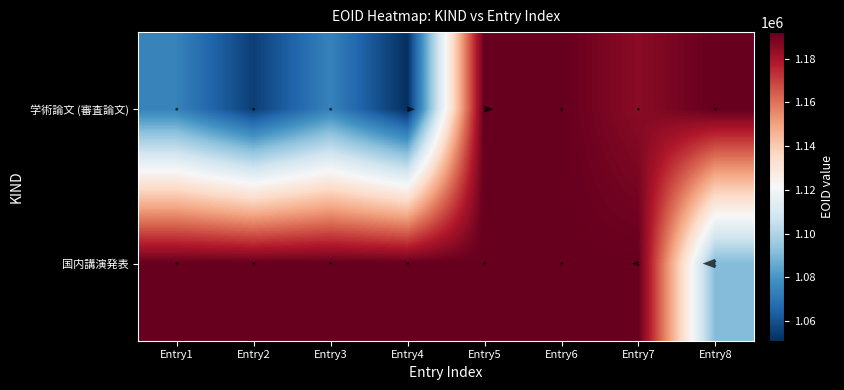

What is the sum of the 国内講演発表 values at Entry8 and Entry6?

2282994